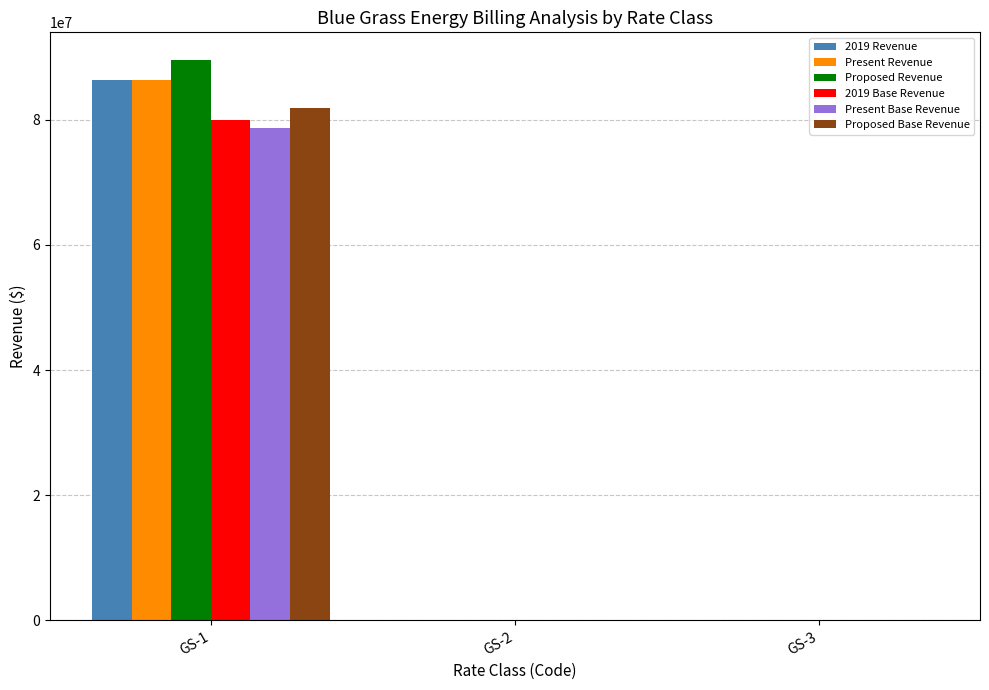

Where is Proposed Revenue nearest to the value 44742245?

GS-3